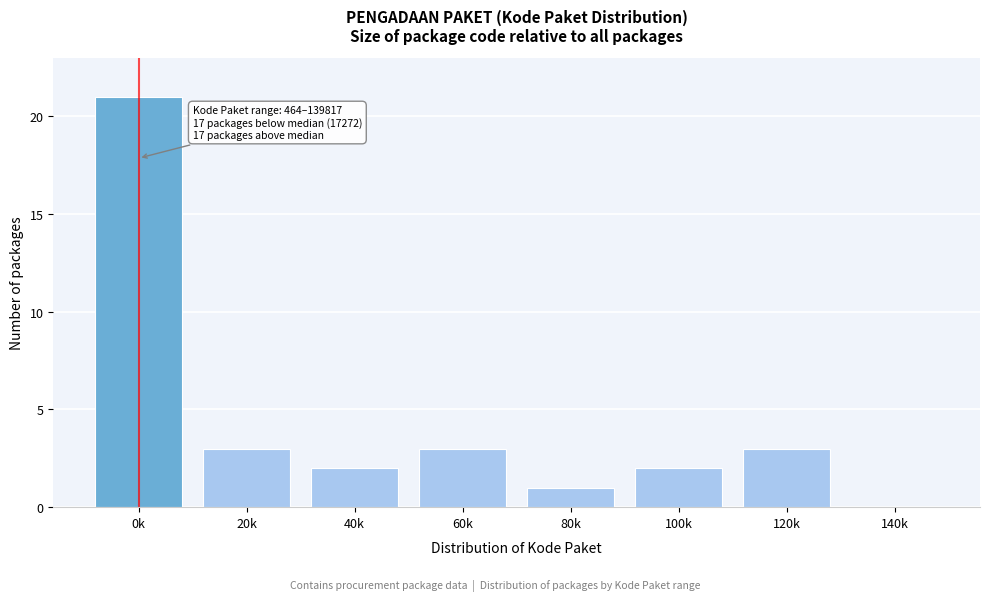

Reading left to right, what are all the values shown in this chart?

0k=21	20k=3	40k=2	60k=3	80k=1	100k=2	120k=3	140k=0